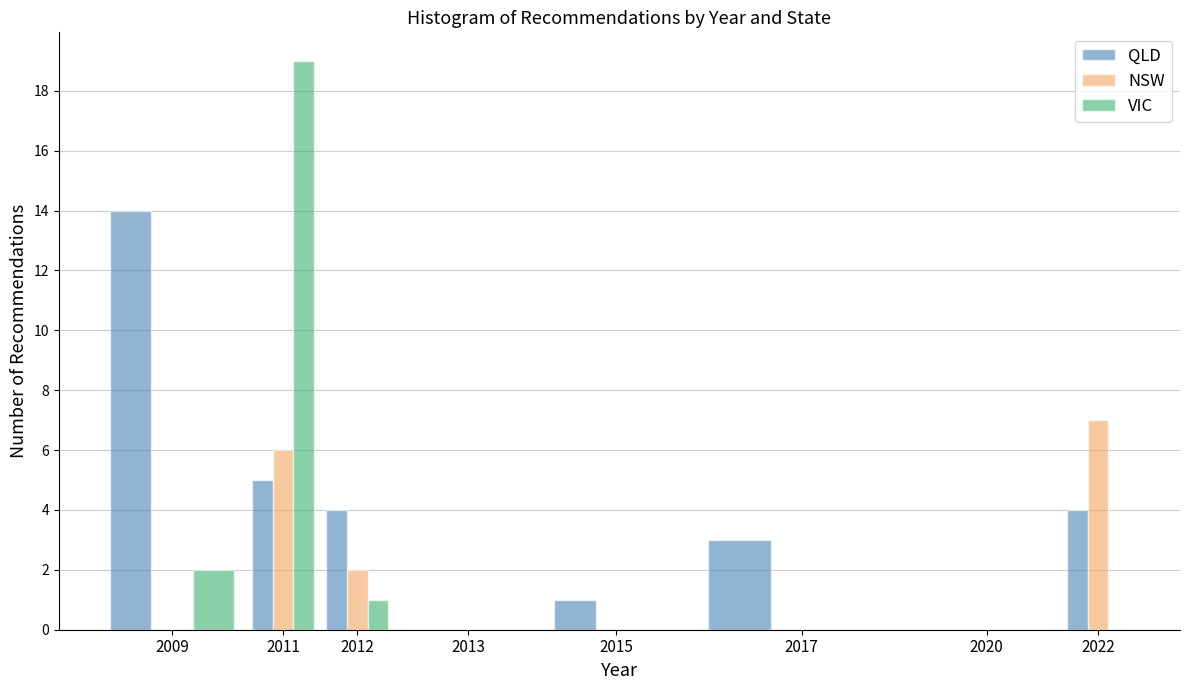

Reading right to left, extract all data points from this chart.

QLD: 2022=4	2020=0	2017=3	2015=1	2013=0	2012=4	2011=5	2009=14
NSW: 2022=7	2020=0	2017=0	2015=0	2013=0	2012=2	2011=6	2009=0
VIC: 2022=0	2020=0	2017=0	2015=0	2013=0	2012=1	2011=19	2009=2